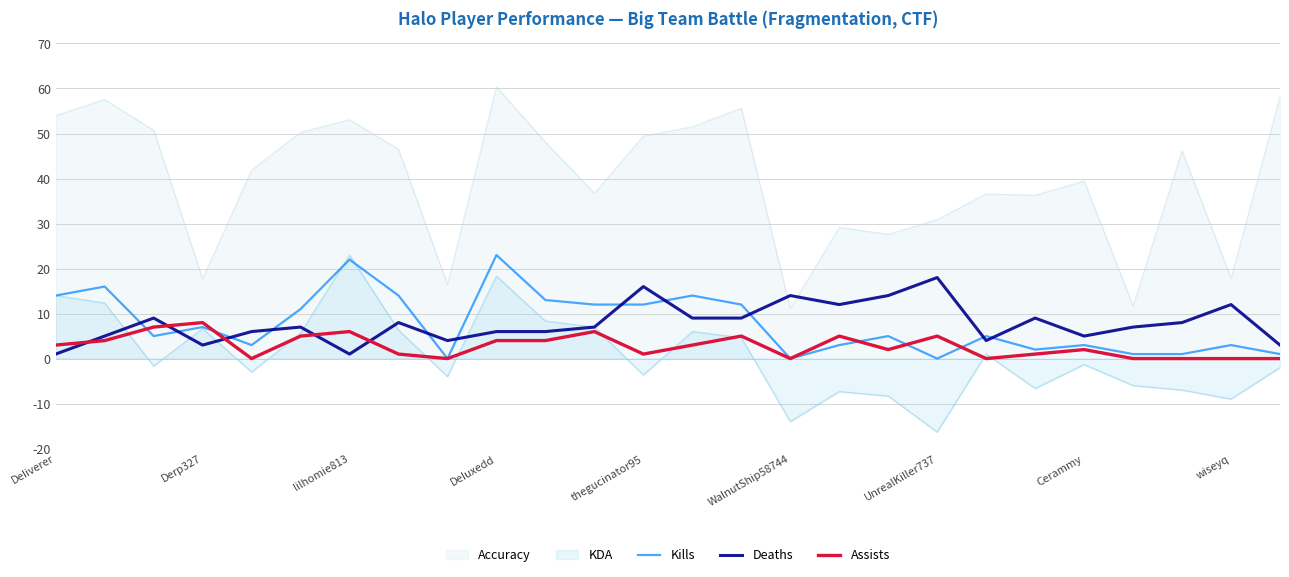

The Deaths series shows 12 at 22. True or false?

False